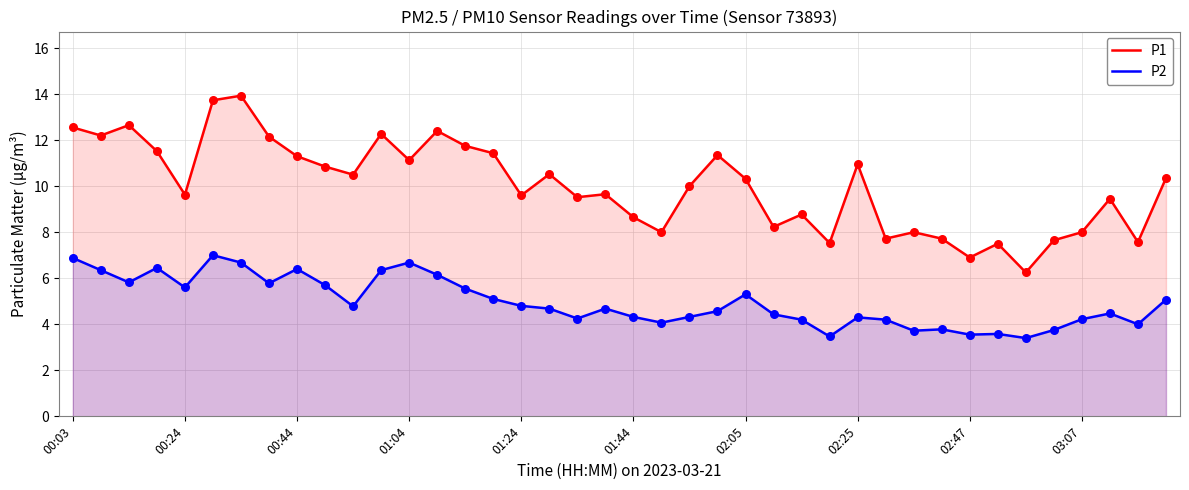

What are all the series names shown in the legend?

P1, P2